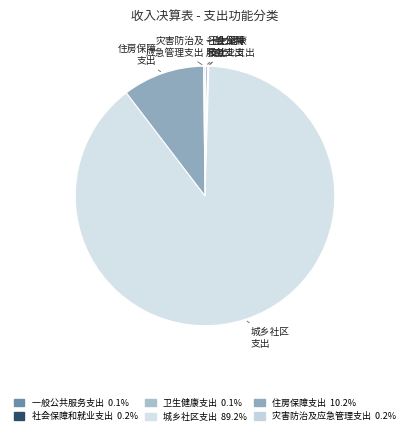

Does any single category account for the majority?

Yes